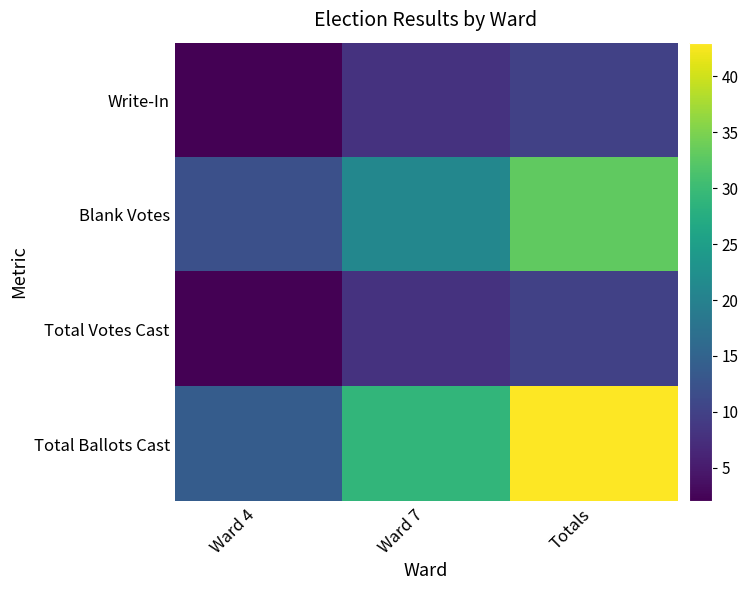

What is the spread (max minus min) of values at Ward 7?

21